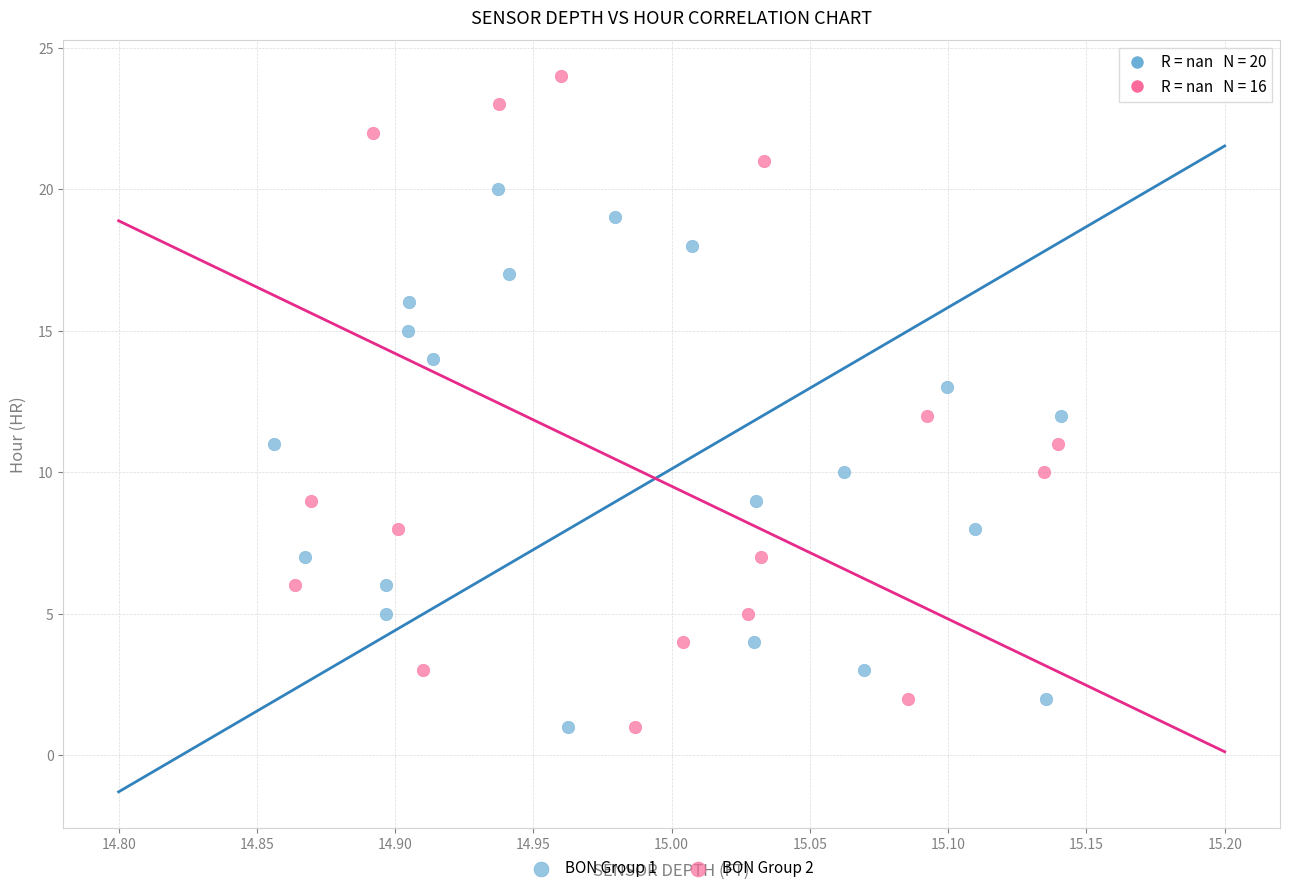

Which series has the largest Y range (max minus min)?

BON Group 2